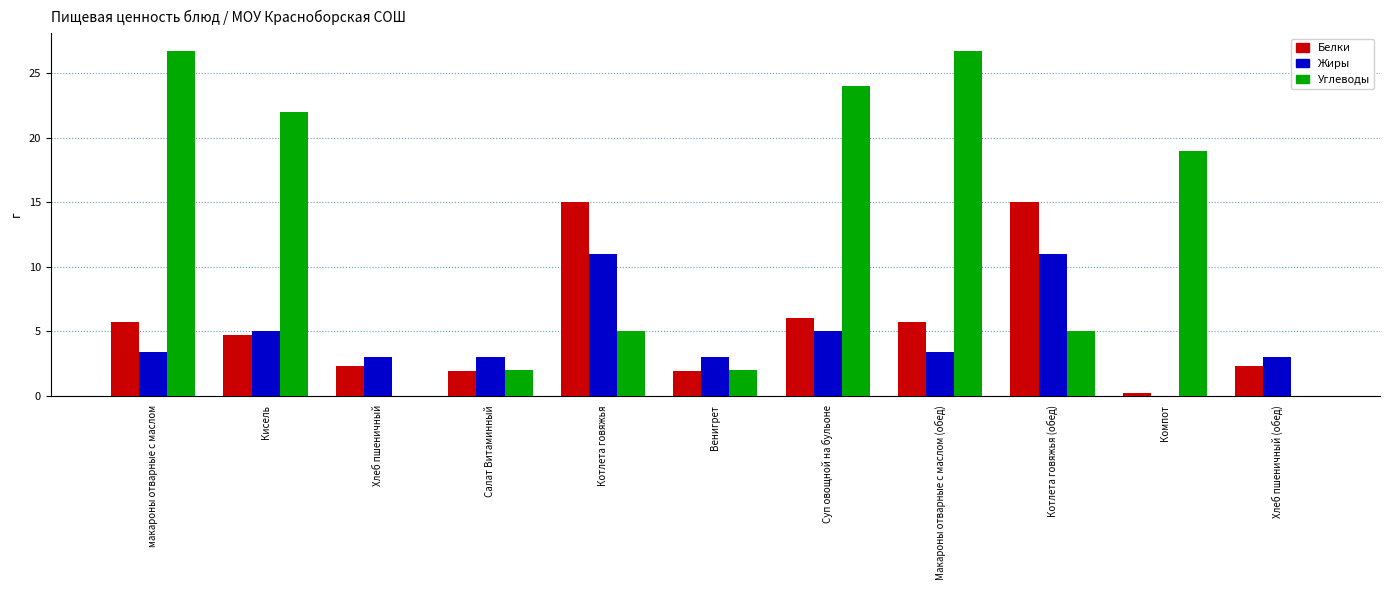

Which series changed the most between Суп овощной на бульоне and Компот?

Белки